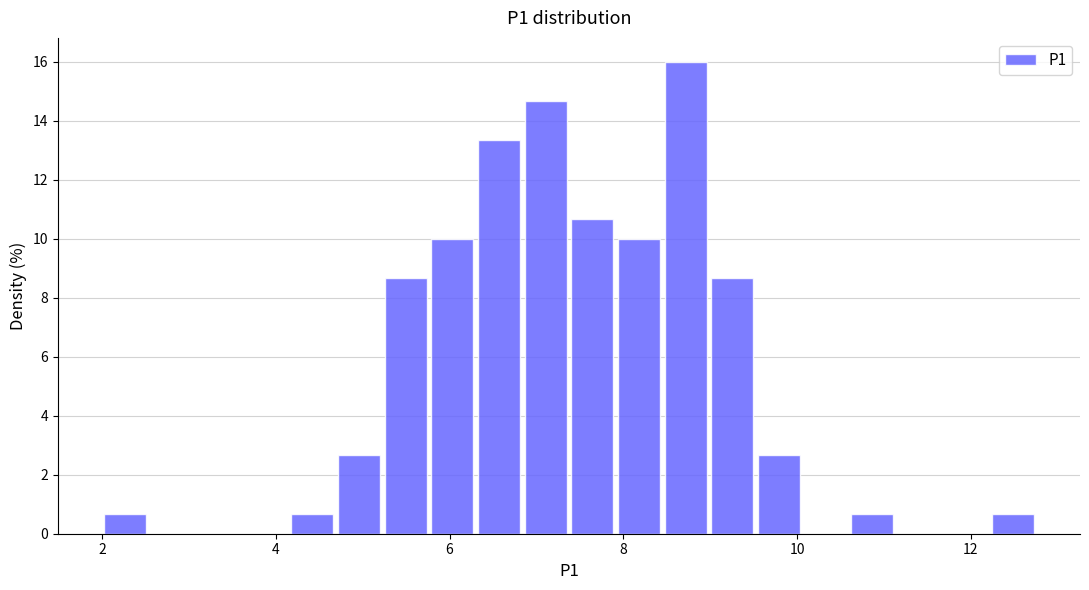

Read against the x-axis, roughly where is the centre of the tallest bar?

8.8